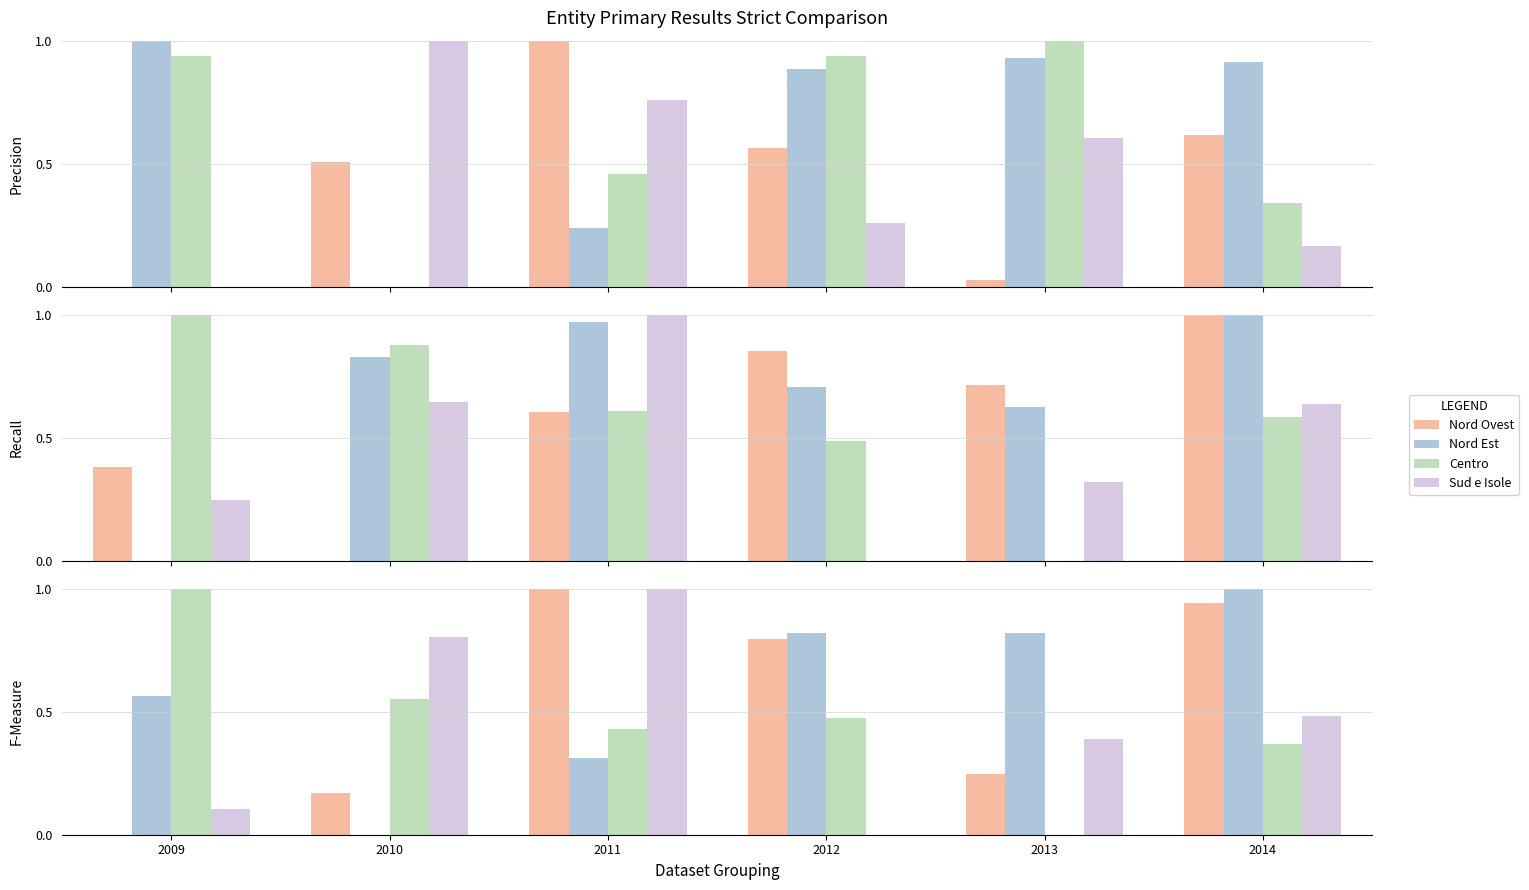

How many Centro values are between 0 and 1?

6